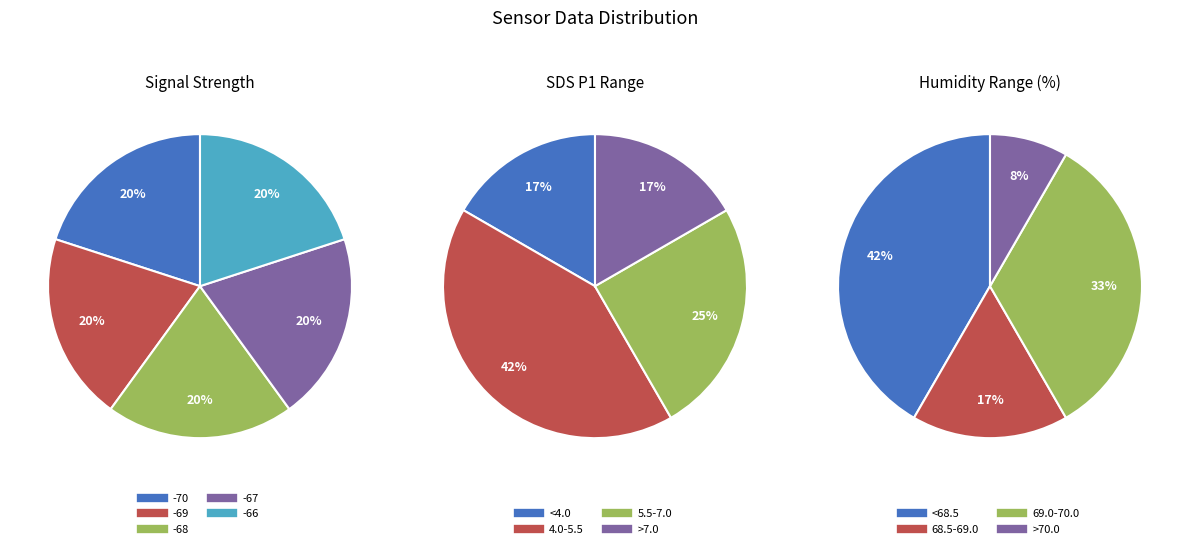

The 29 slice represents 1% of the pie. True or false?

False